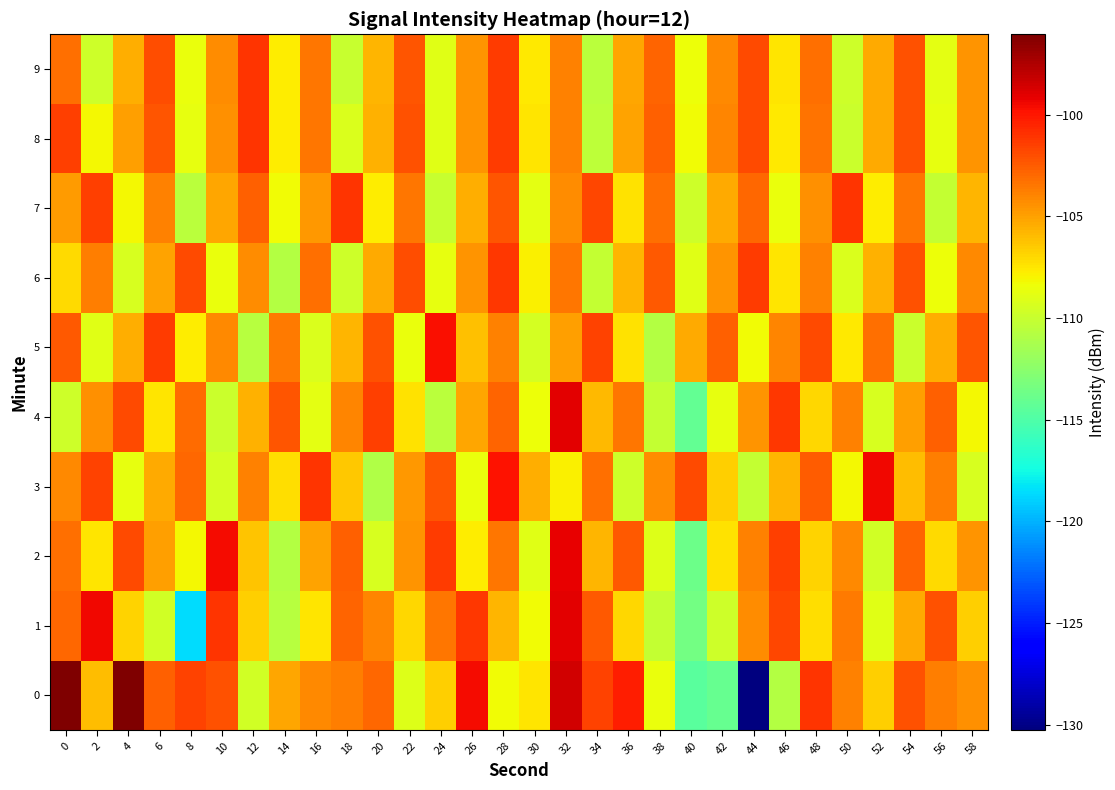

Between 30 and 42, which is larger?

30